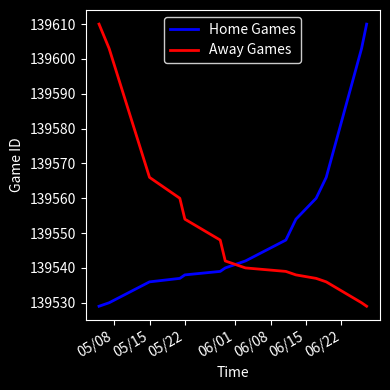

What is the smallest value displayed?

139529